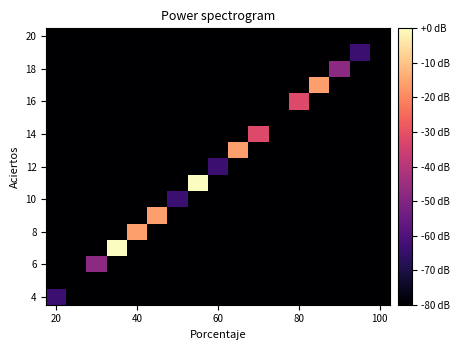

Count the number of categories in the chart.

17